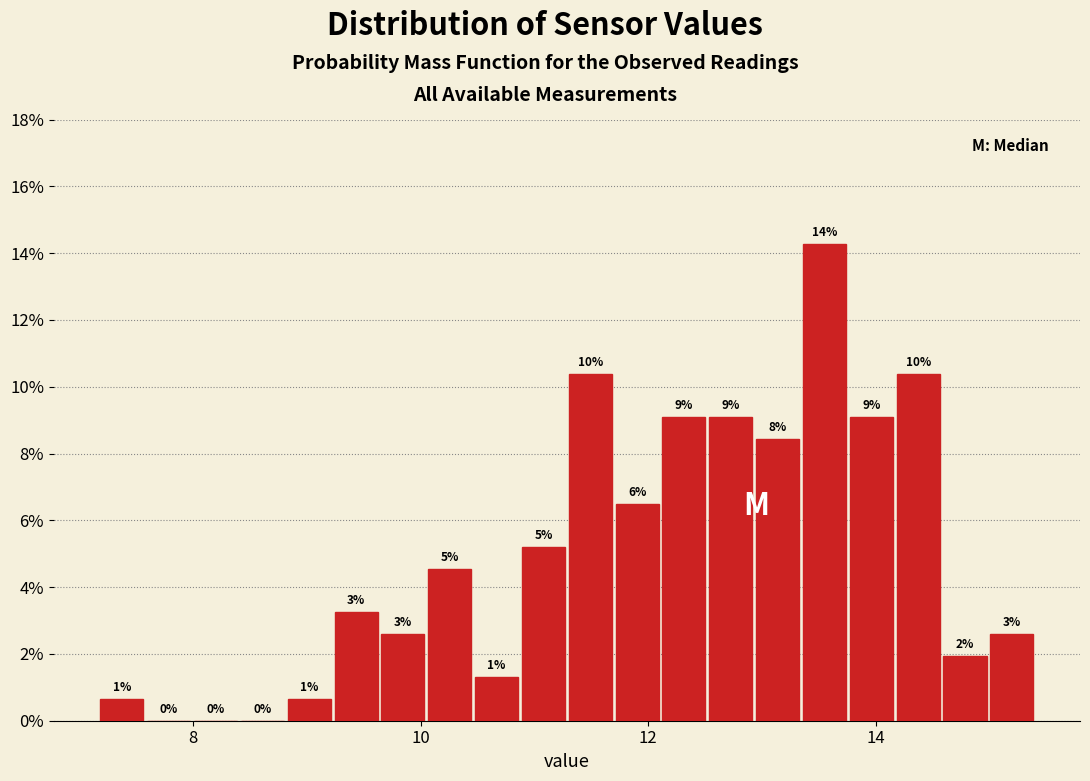

Read against the x-axis, roughly where is the centre of the tallest bar?

13.6